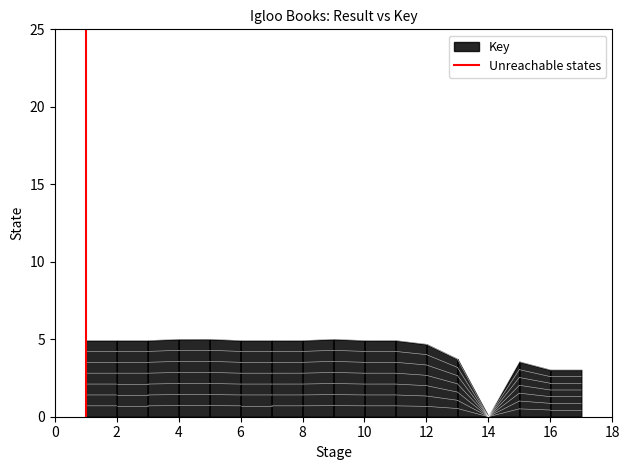

What is the change in value from 0 to 2?

+1